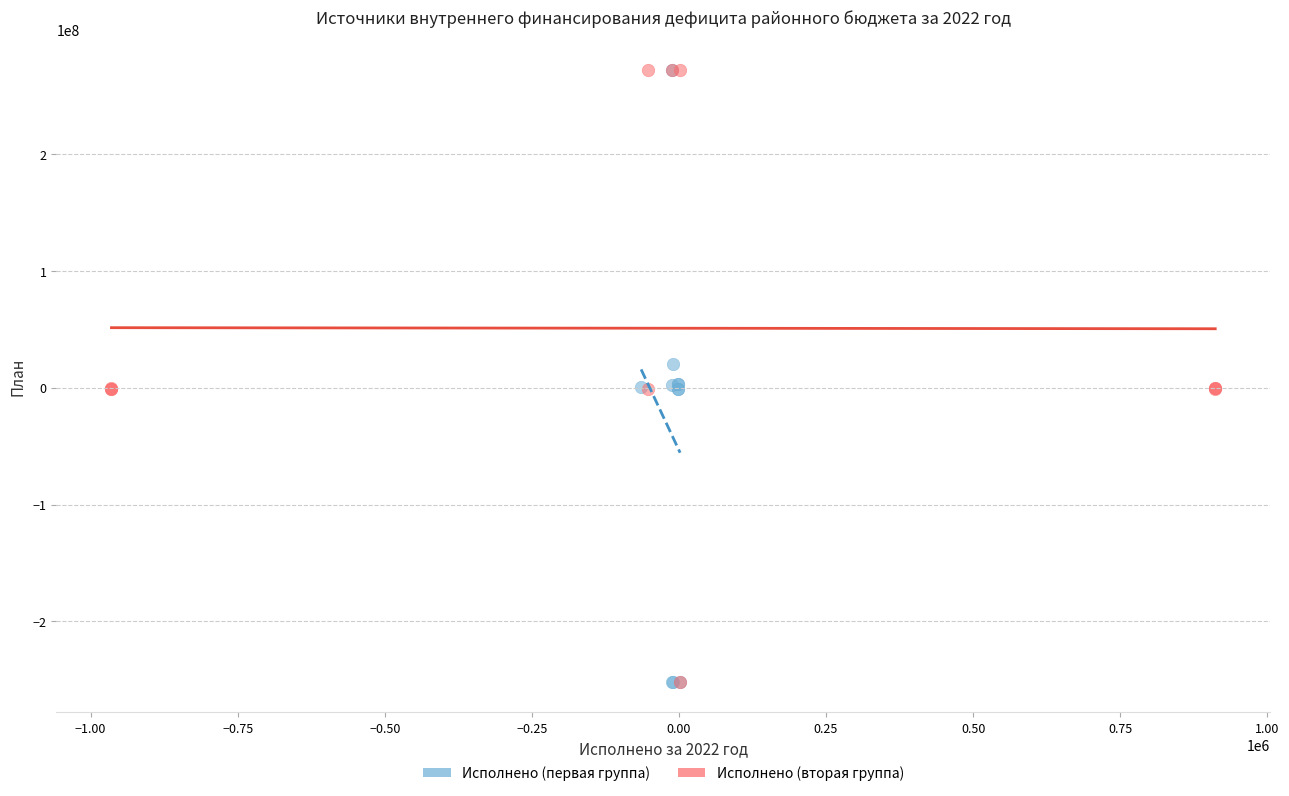

What are all the series names shown in the legend?

Исполнено (первая группа), Исполнено (вторая группа)